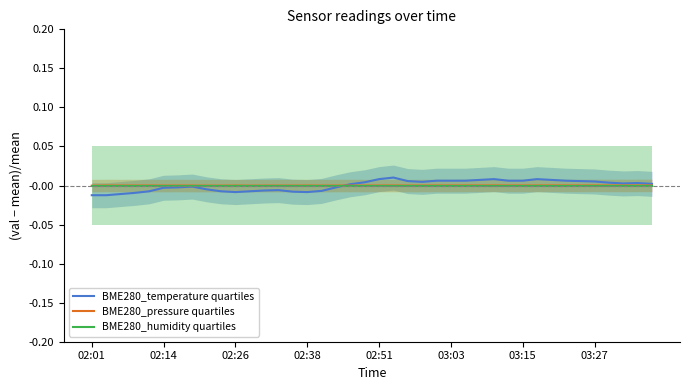

How many categories are shown in the chart?

40